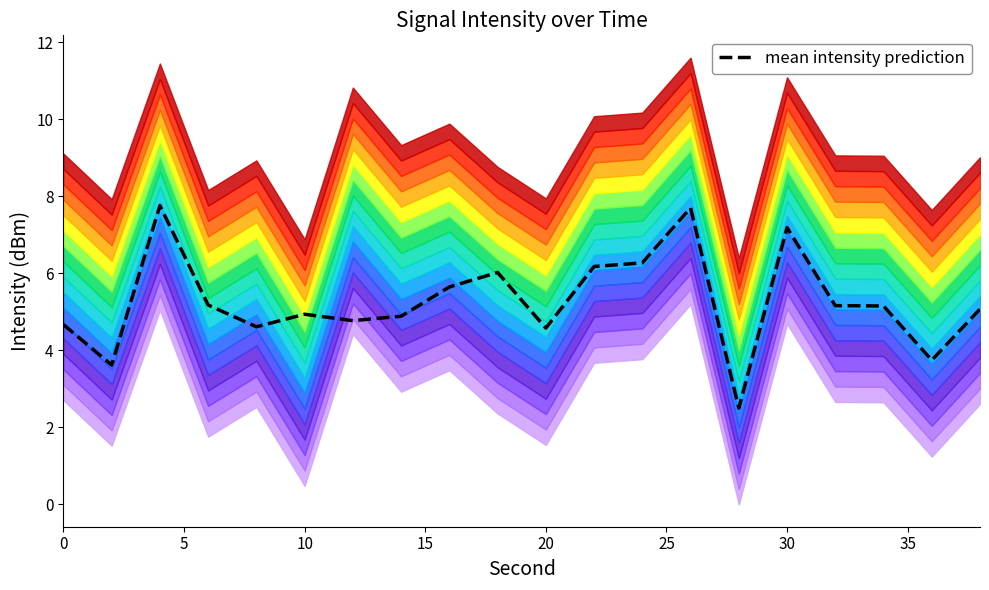

What is the minimum value for mean intensity prediction?

2.5